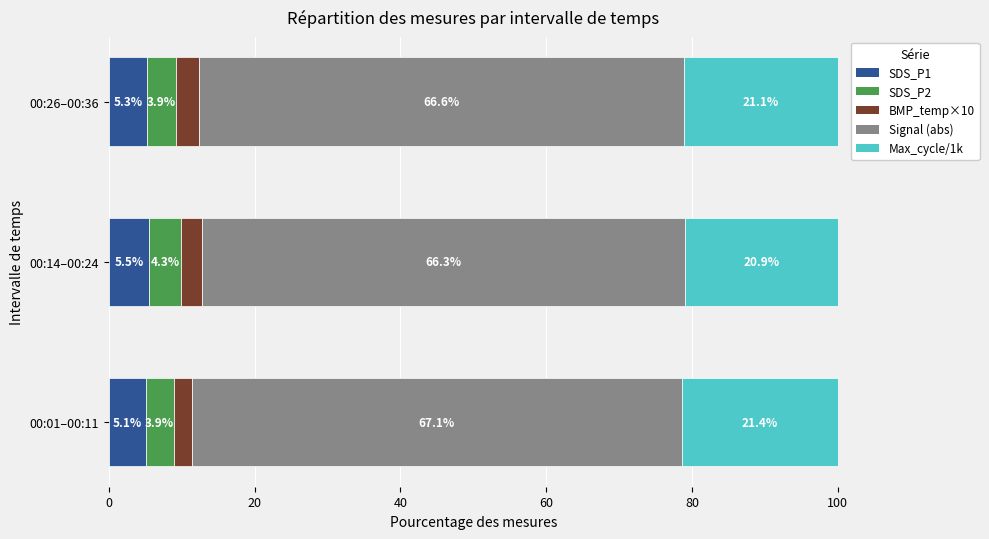

True or false: SDS_P1 has a value of 5.1 at 00:01–00:11.

True